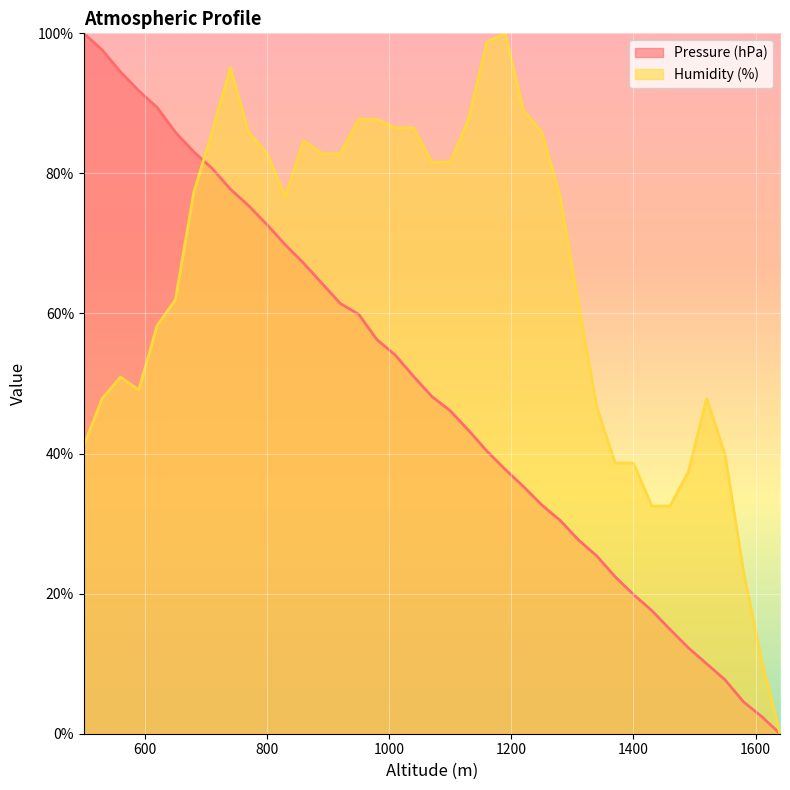

True or false: Humidity (%) has a value of 80.2 at 1310.

False